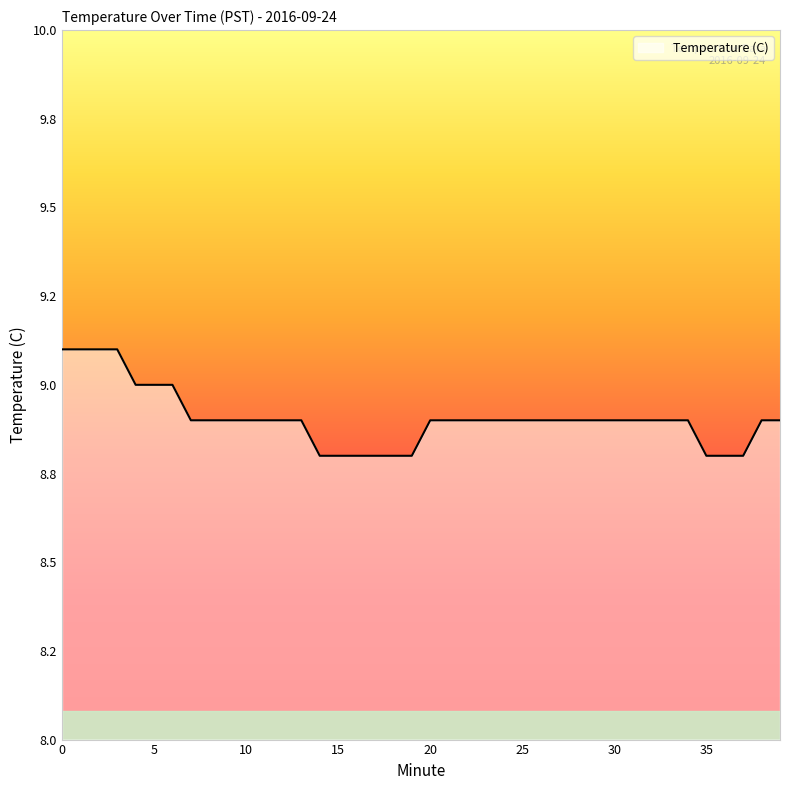

Does the chart have visible grid lines?

No